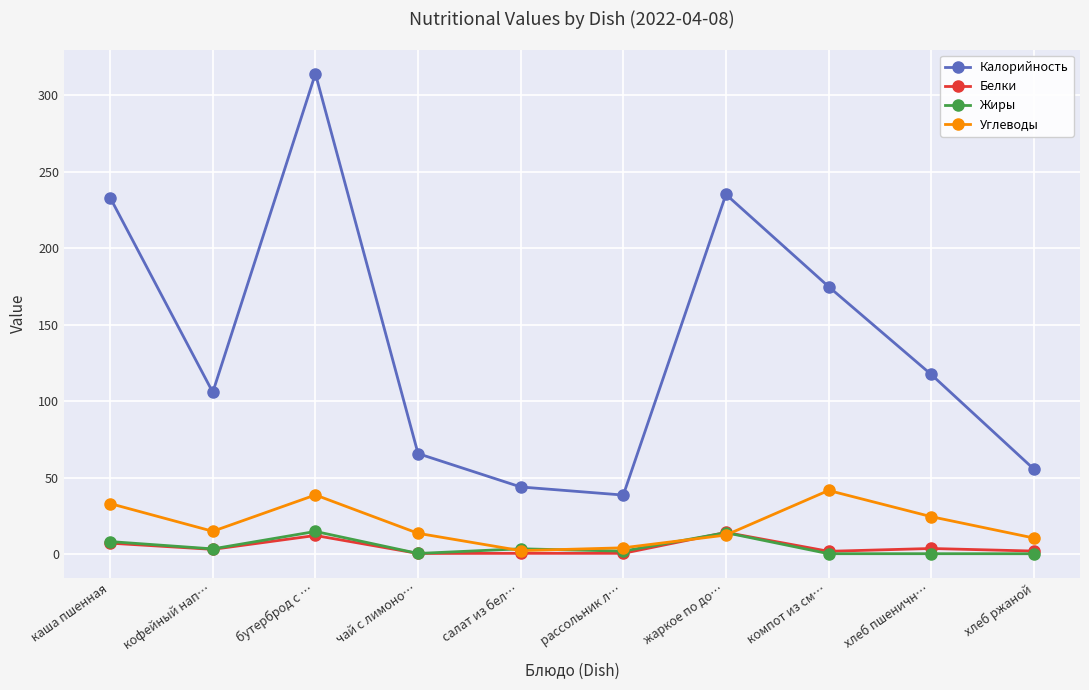

Is the value of Углеводы at жаркое по до… greater than the value of Калорийность at чай с лимоно…?

No